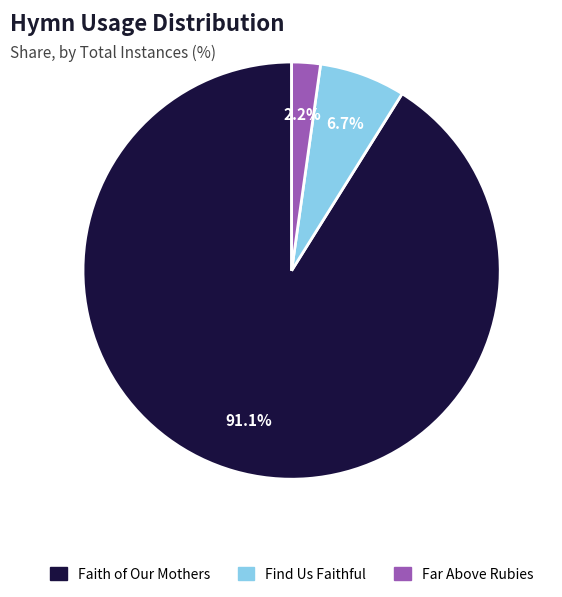

What portion of the pie excludes Faith of Our Mothers?

8.9%